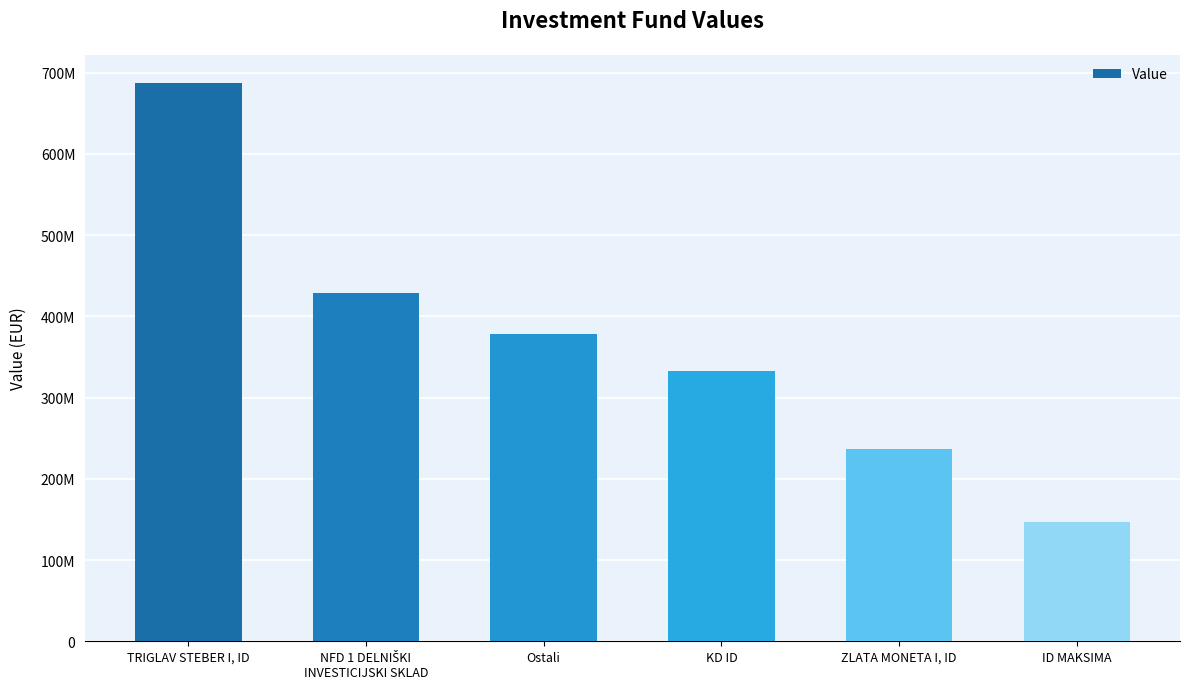

List the labels in order of value, smallest first.

ID MAKSIMA, ZLATA MONETA I, ID, KD ID, Ostali, NFD 1 DELNIŠKI
INVESTICIJSKI SKLAD, TRIGLAV STEBER I, ID